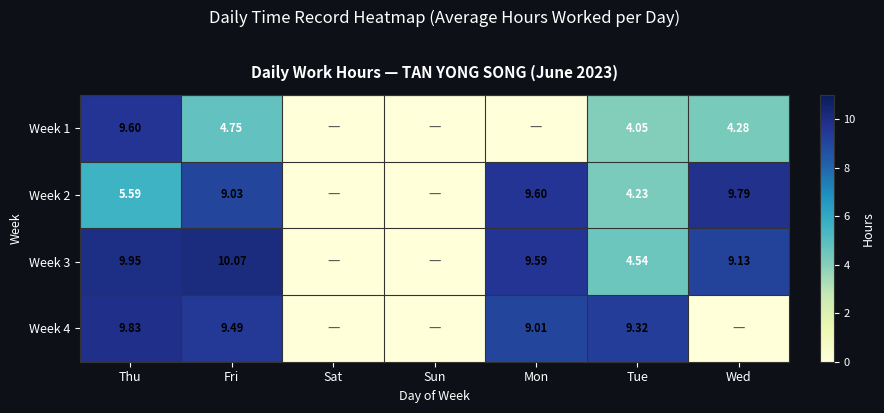

Is the value of Week 2 at Wed greater than the value of Week 4 at Mon?

Yes